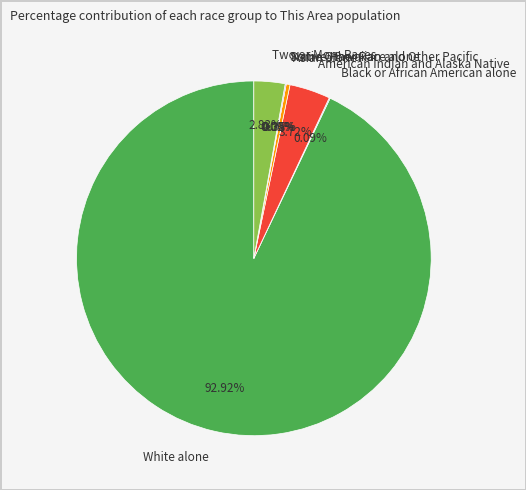

Count the number of slices in the pie.

7